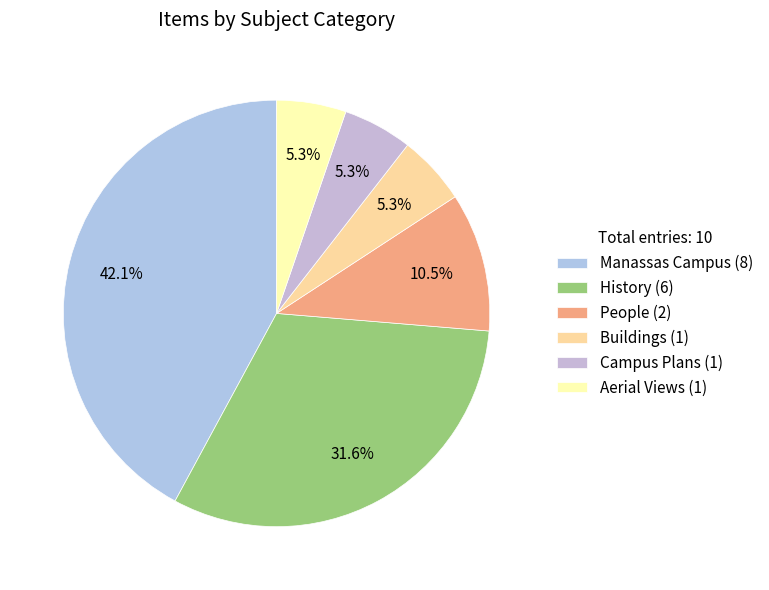

Count the number of slices in the pie.

6